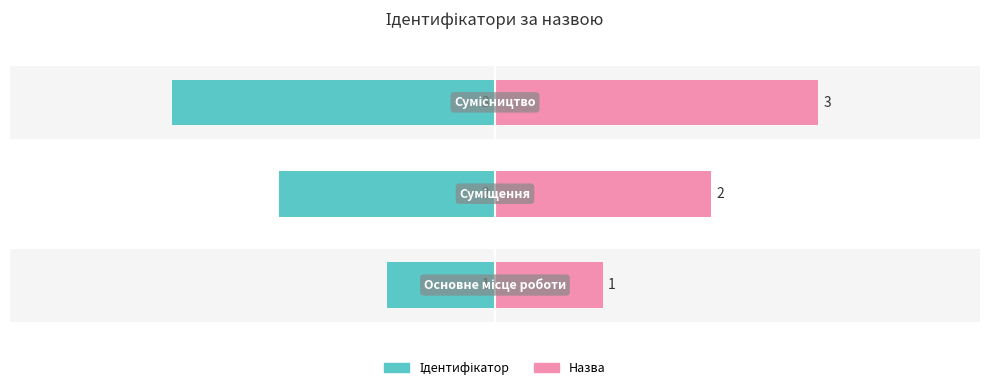

Reading left to right, extract all data points from this chart.

Ідентифікатор: -1	-2	-3
Назва: 1	2	3